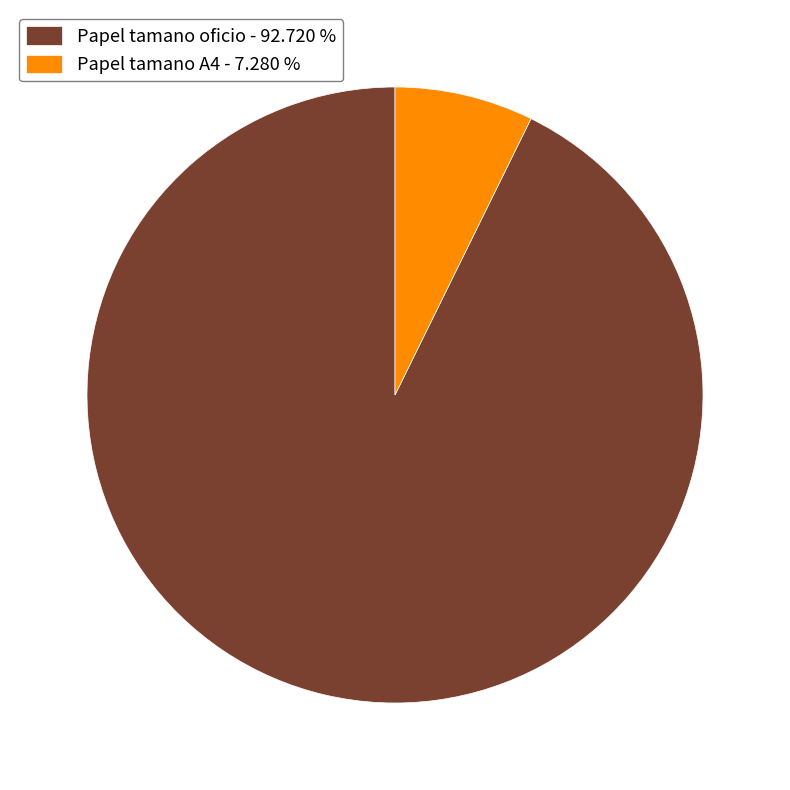

What is the ratio of the value at Papel tamano oficio to the value at Papel tamano A4?

12.7